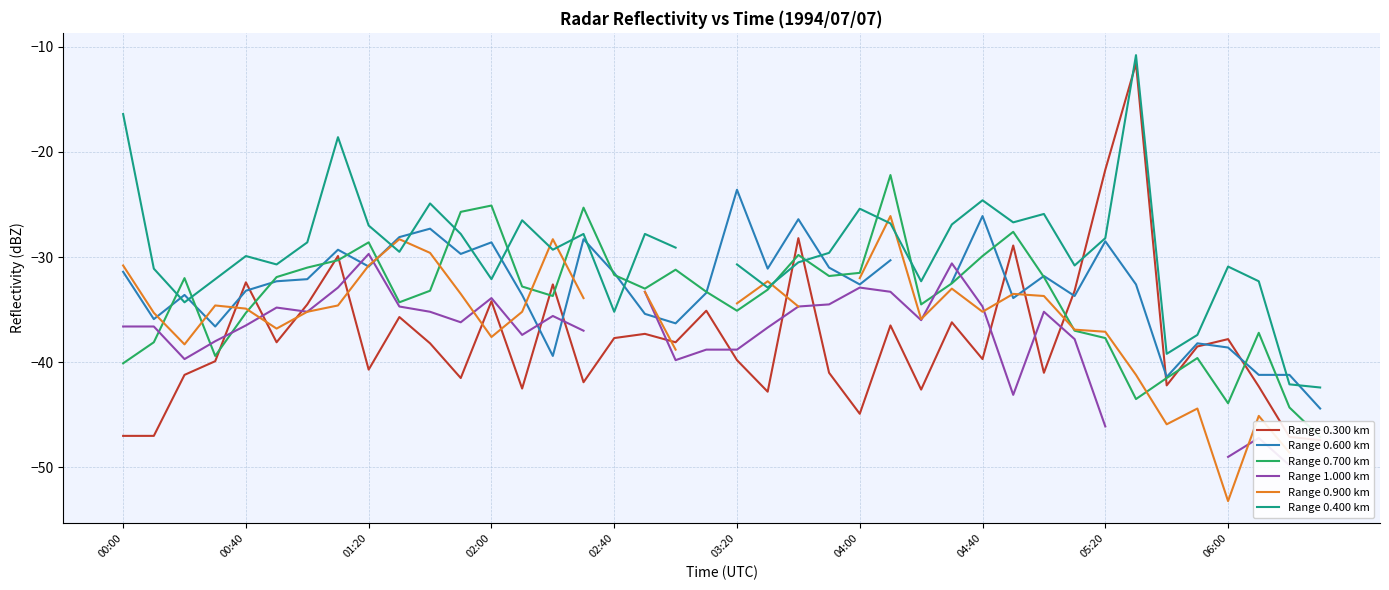

How many lines are shown in the chart?

6